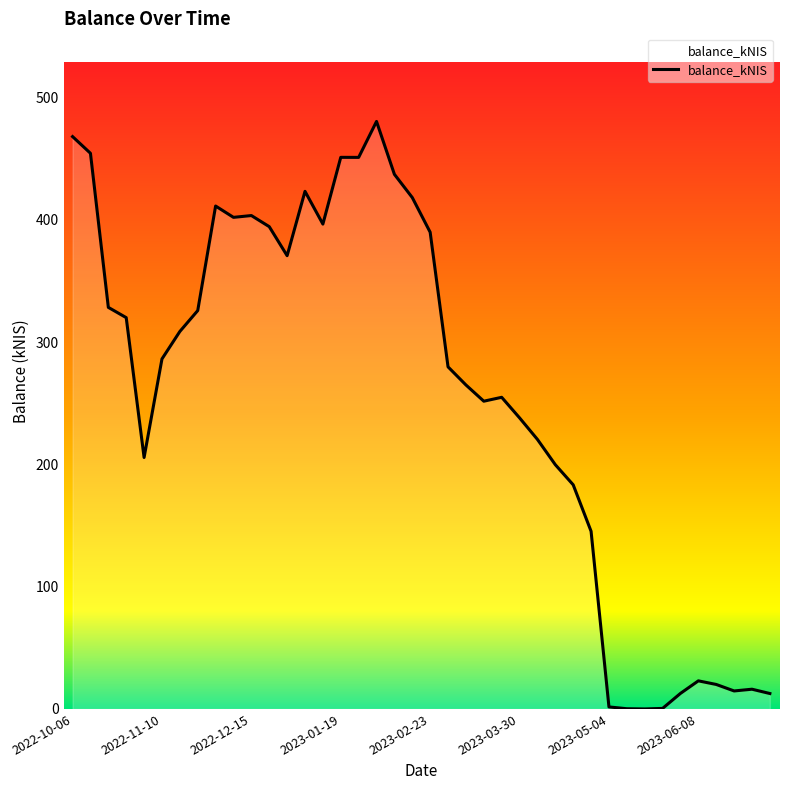

What is the greatest value displayed?

480.5